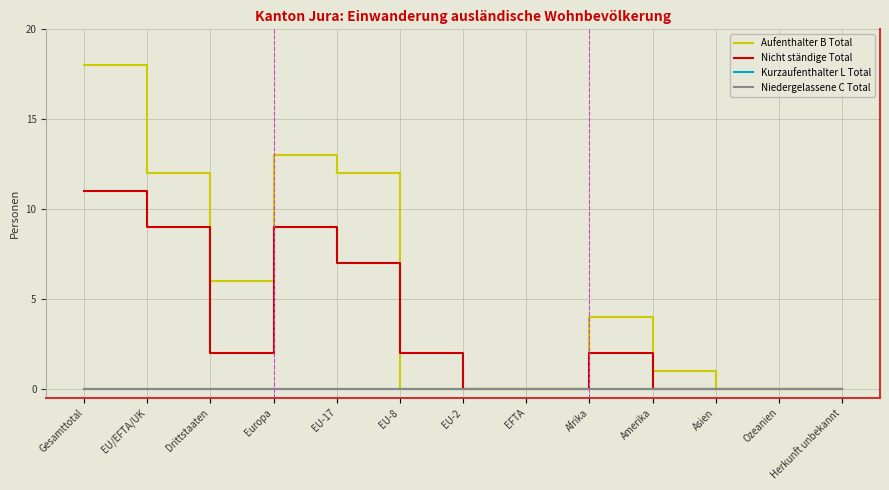

At which label does Niedergelassene C Total reach its minimum?

Gesamttotal